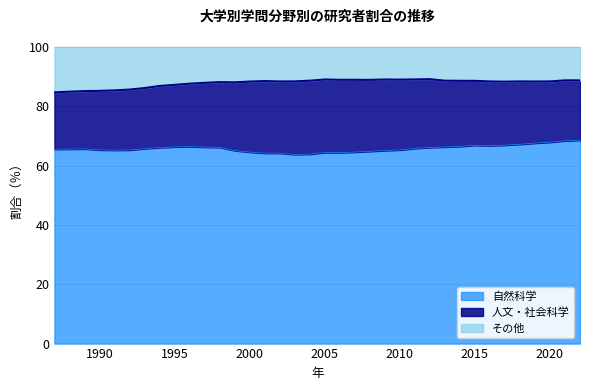

Is it true that 自然科学 equals 64.4 at 2006?

True